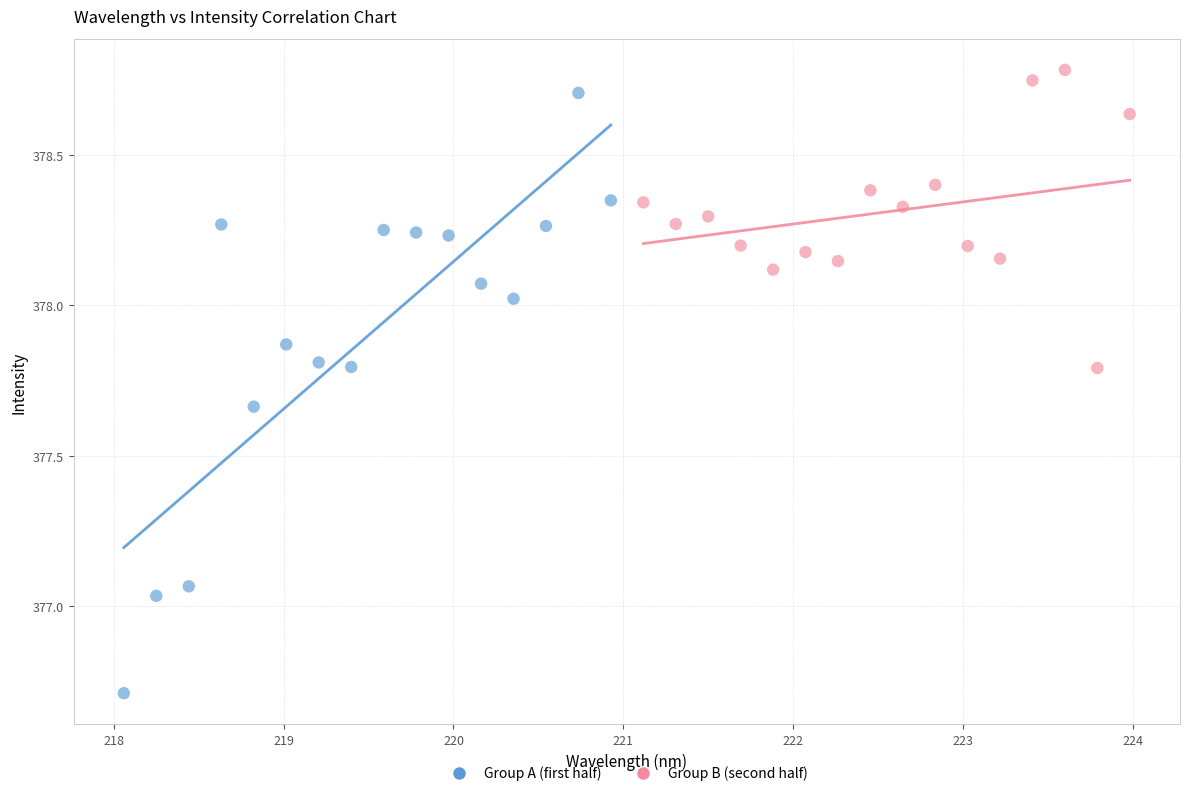

Which series contains the lowest Y value?

Group A (first half)